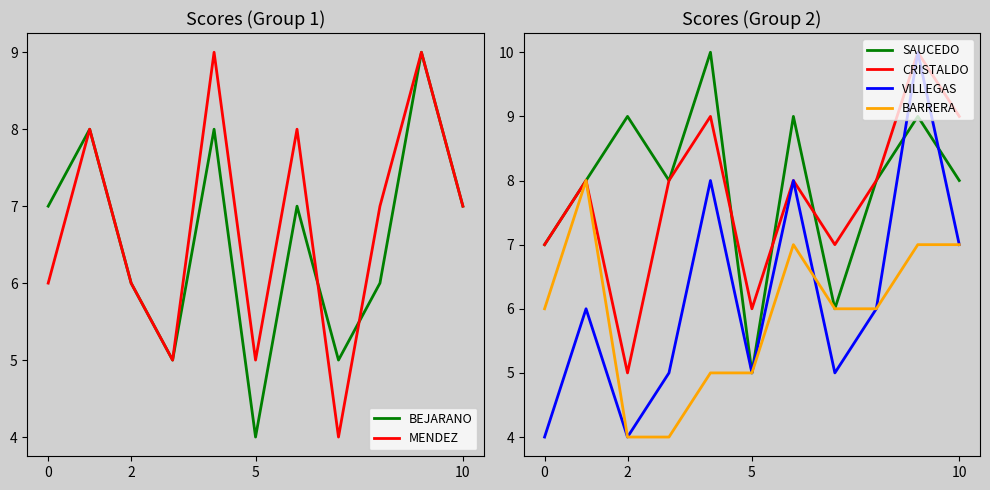

What is the total value across all series at 8?

41